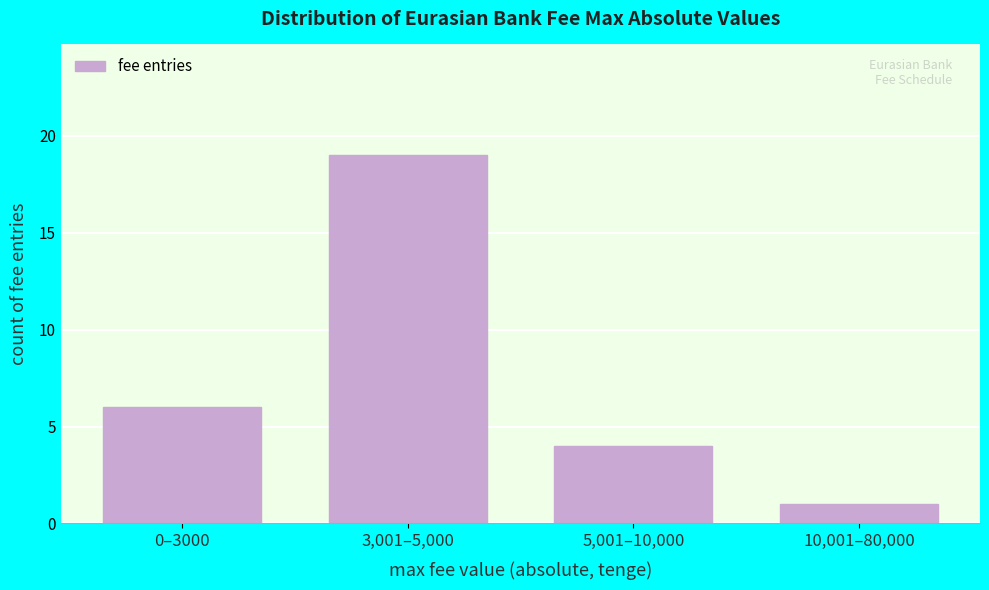

Reading left to right, list all the values displayed in this chart.

6	19	4	1